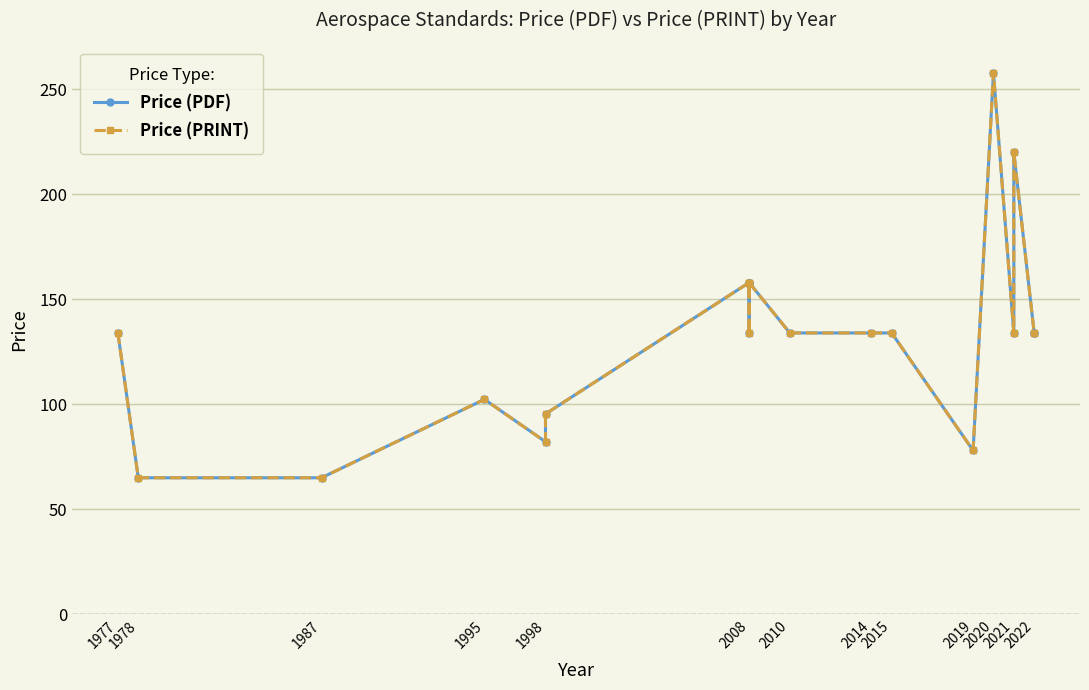

True or false: Price (PRINT) has a value of 187.9 at 2014.

False